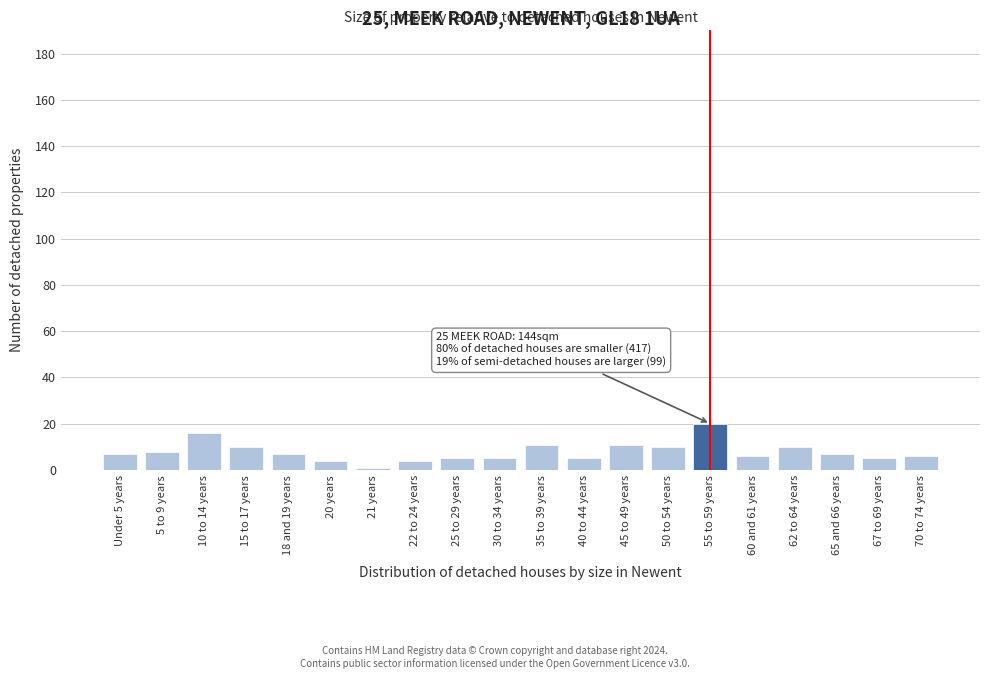

Reading left to right, what are all the values shown in this chart?

Under 5 years=7	5 to 9 years=8	10 to 14 years=16	15 to 17 years=10	18 and 19 years=7	20 years=4	21 years=1	22 to 24 years=4	25 to 29 years=5	30 to 34 years=5	35 to 39 years=11	40 to 44 years=5	45 to 49 years=11	50 to 54 years=10	55 to 59 years=20	60 and 61 years=6	62 to 64 years=10	65 and 66 years=7	67 to 69 years=5	70 to 74 years=6